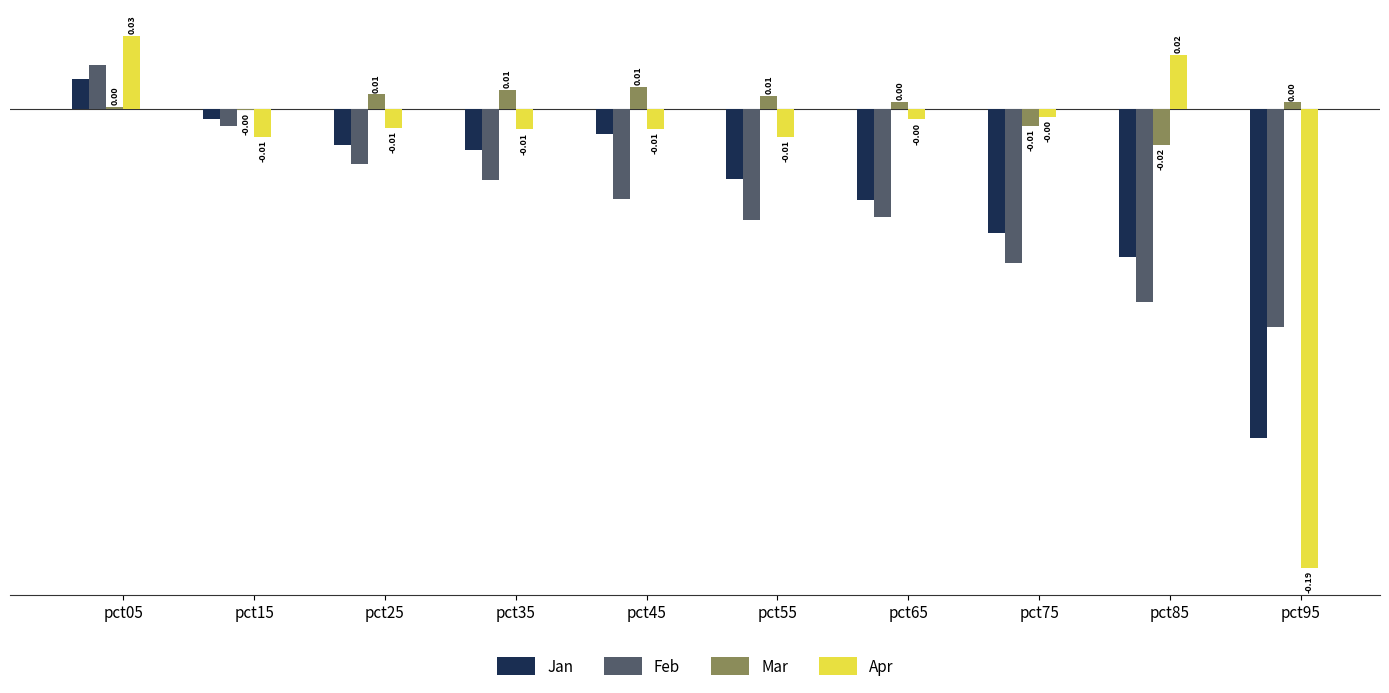

At which category is the sum across all series the highest?

pct05